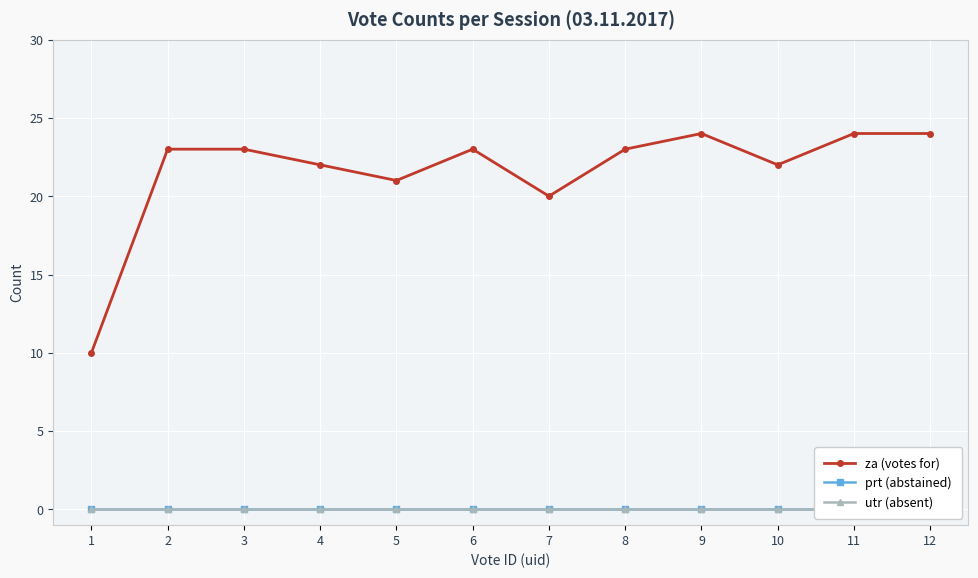

Reading left to right, list all the values displayed in this chart.

za (votes for): 10	23	23	22	21	23	20	23	24	22	24	24
prt (abstained): 0	0	0	0	0	0	0	0	0	0	0	0
utr (absent): 0	0	0	0	0	0	0	0	0	0	0	0